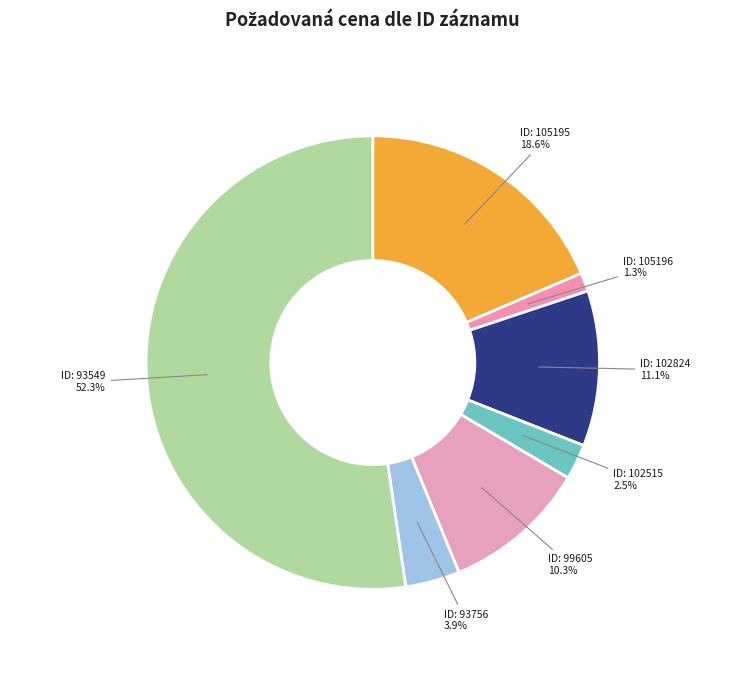

Is there any slice that represents more than half of the pie?

Yes